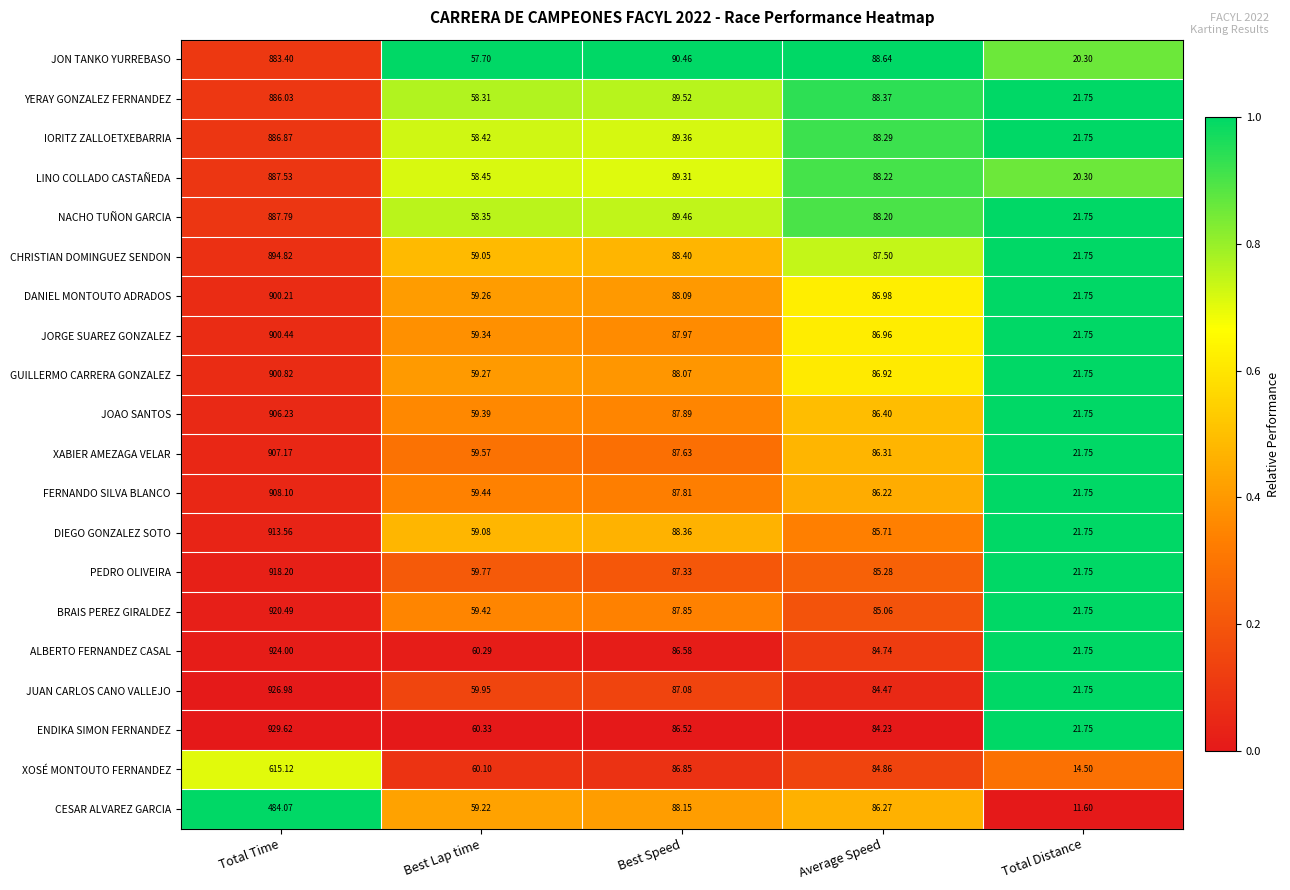

Is the value of XOSÉ MONTOUTO FERNANDEZ at Total Time greater than the value of JORGE SUAREZ GONZALEZ at Average Speed?

Yes